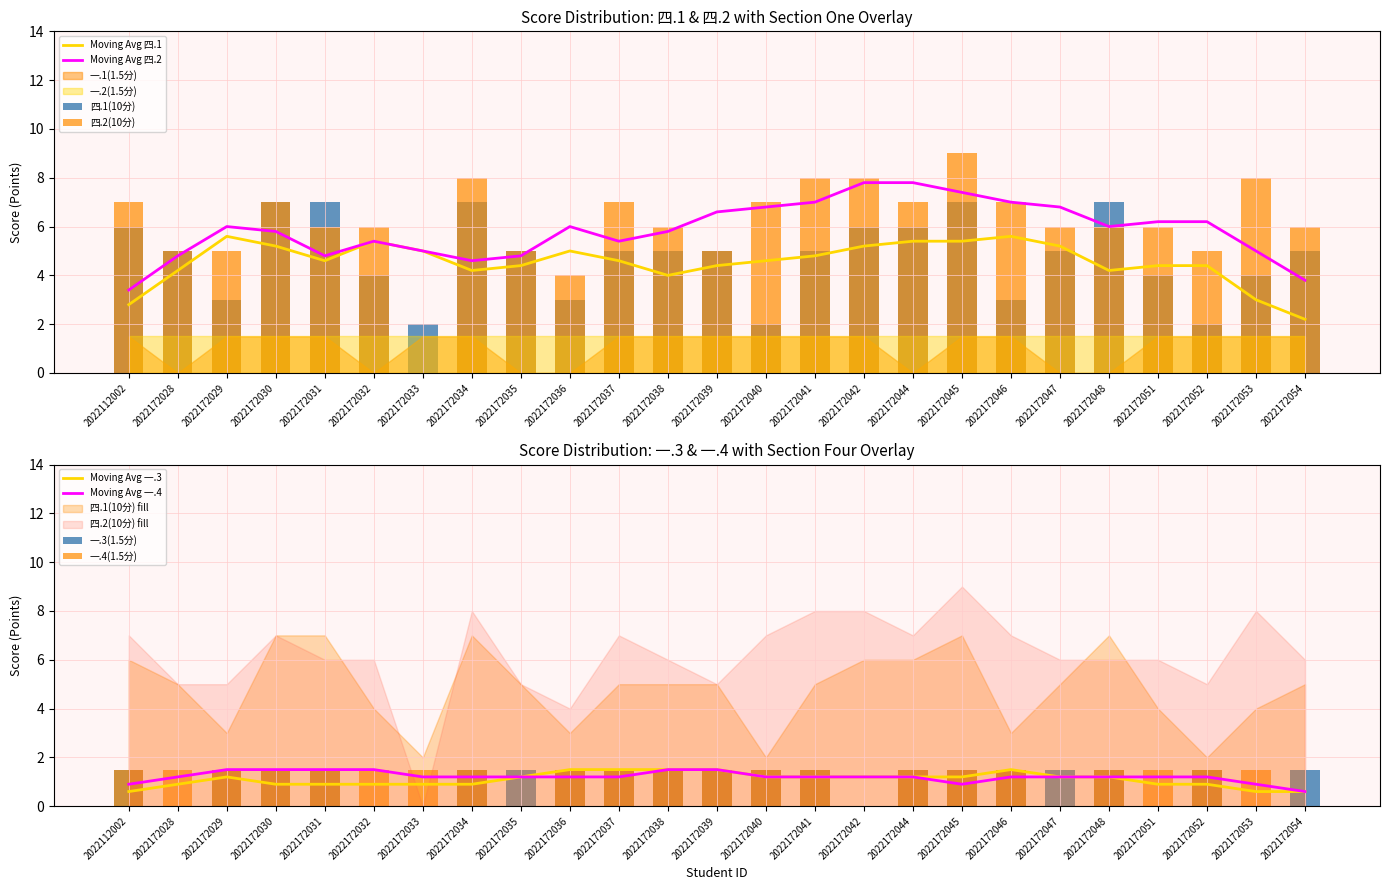

List the labels in order of 一.3(1.5分) value, largest first.

2022112002, 2022172029, 2022172030, 2022172031, 2022172034, 2022172035, 2022172036, 2022172037, 2022172038, 2022172039, 2022172040, 2022172041, 2022172044, 2022172045, 2022172046, 2022172047, 2022172048, 2022172052, 2022172054, 2022172028, 2022172032, 2022172033, 2022172042, 2022172051, 2022172053